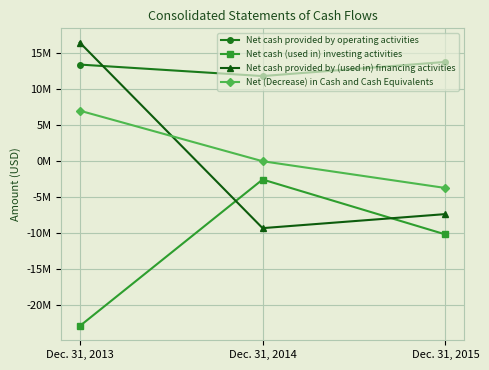

Does the chart have visible grid lines?

Yes